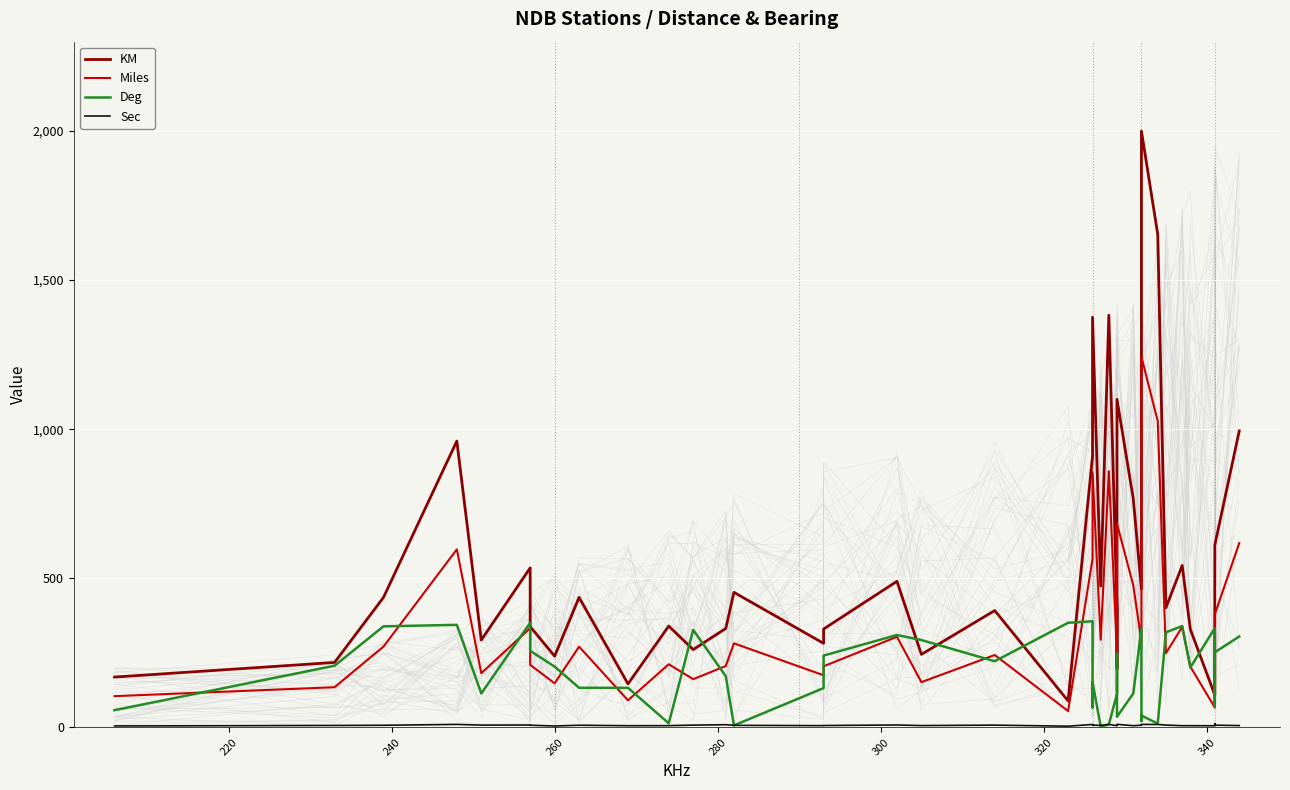

True or false: KM has more than 0 points higher than both neighbors.

True